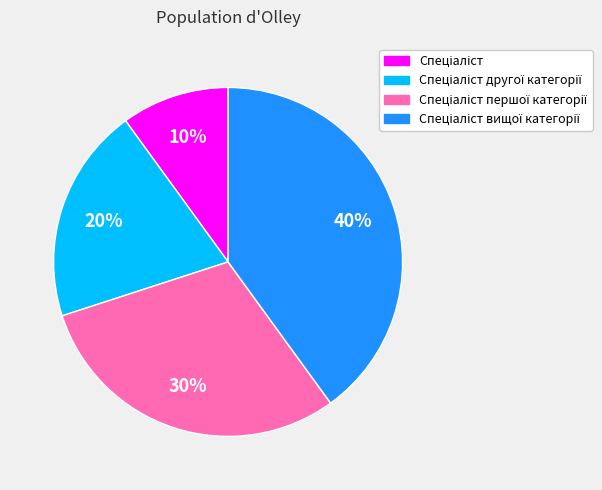

To the nearest percent, what is the average slice percentage?

25%